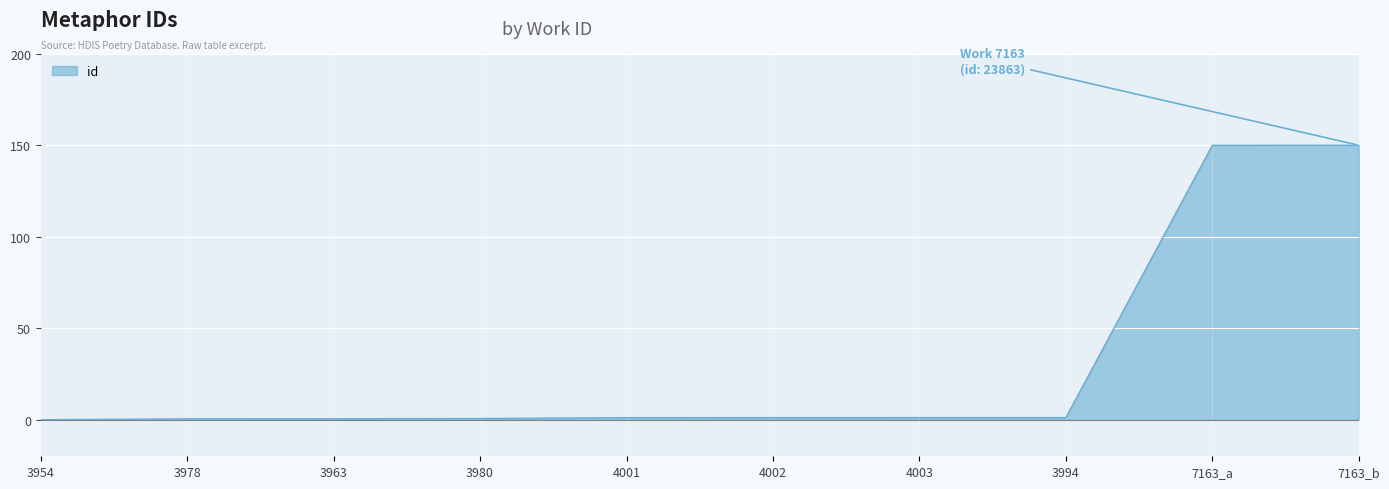

What position from the left is 7163_a?

9